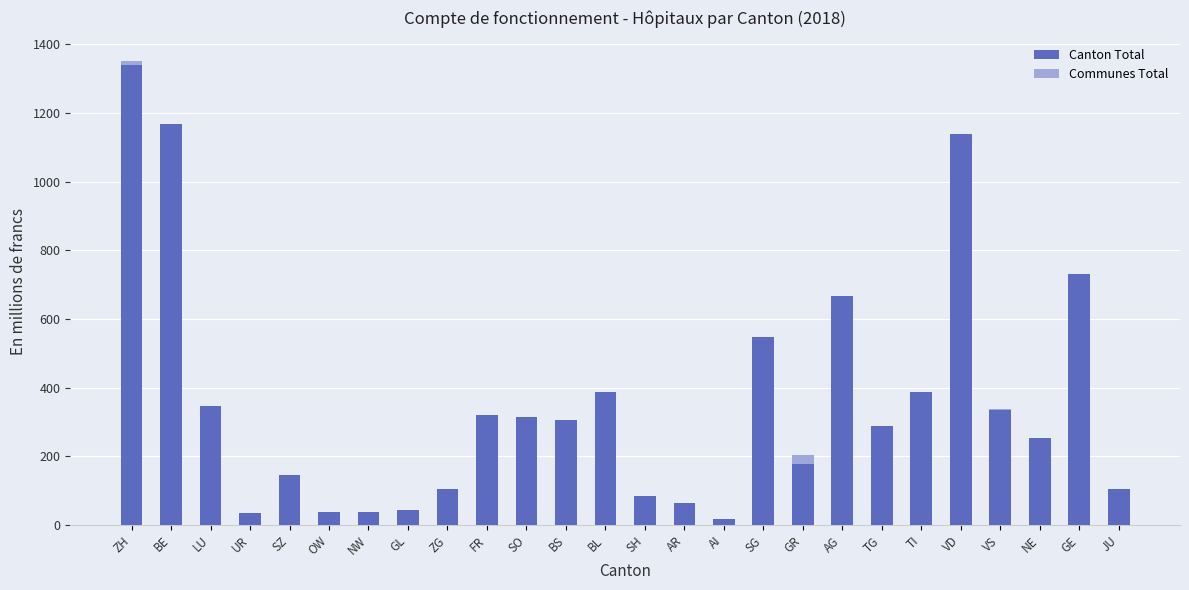

At which label does Canton Total first exceed 307?

ZH